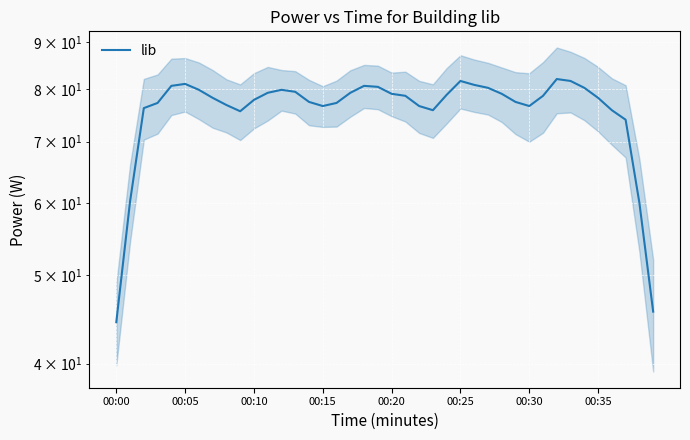

True or false: the data has more than 1 interior local peaks.

True